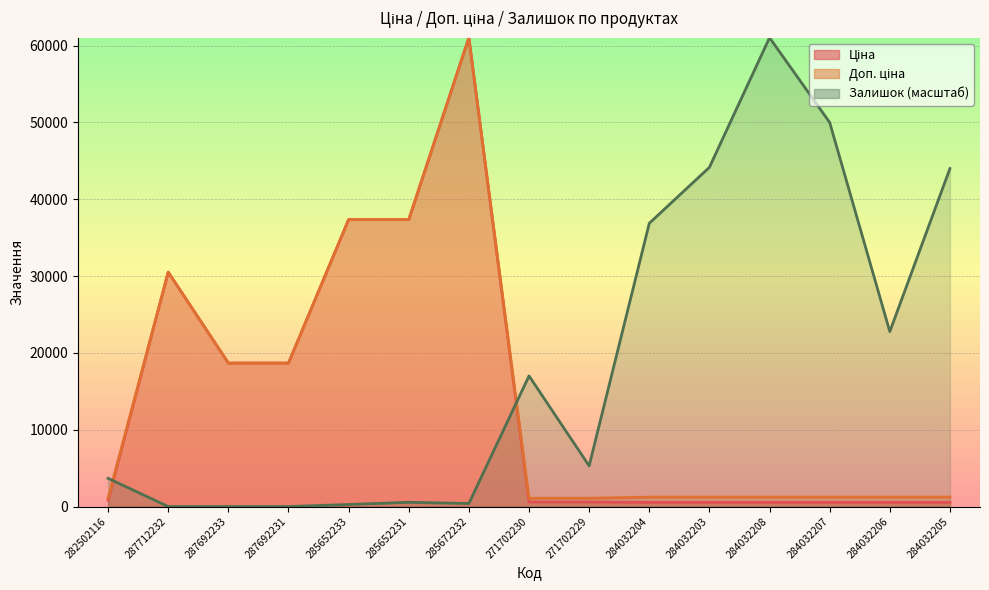

What is the average value of the Доп. ціна series?

14278.6